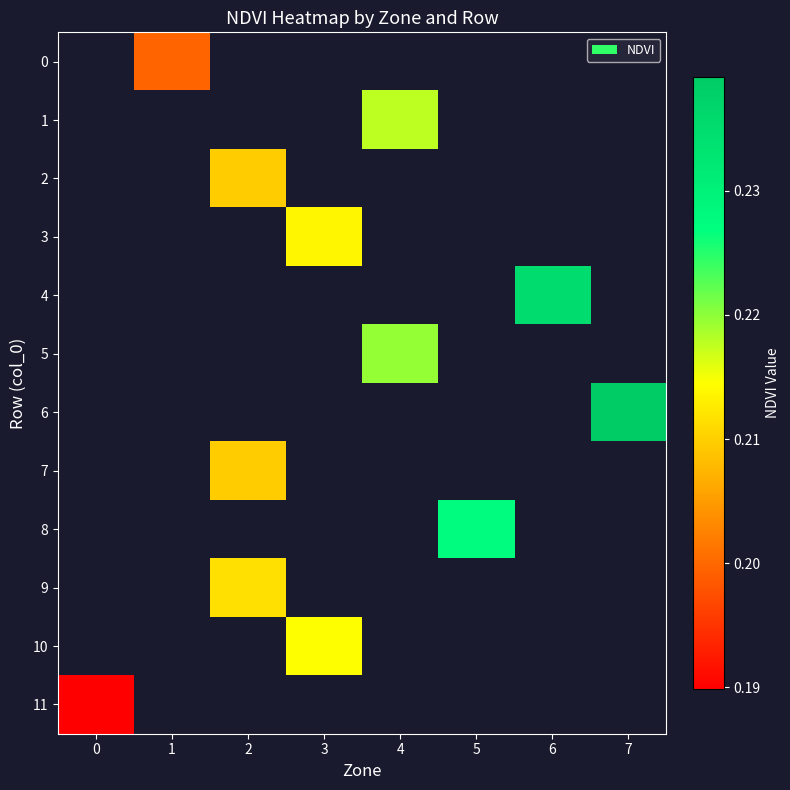

Between 0 and 7, which is larger?

7